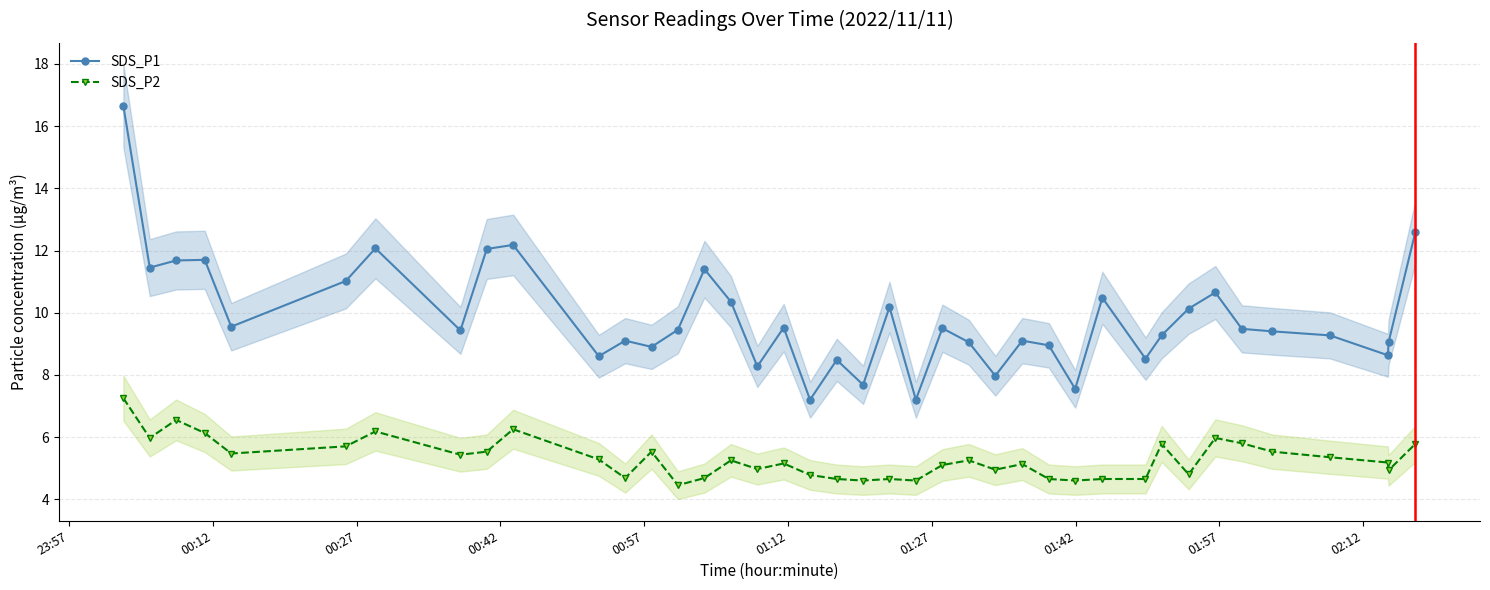

True or false: SDS_P1 and SDS_P2 intersect in this chart.

False